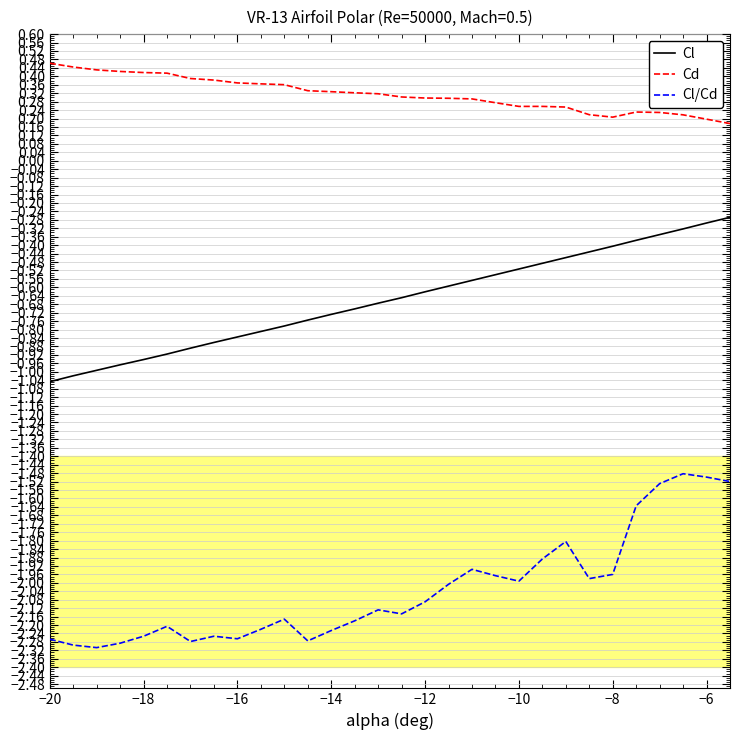

Rank the series by their maximum value, from lowest to highest.

Cl/Cd, Cl, Cd